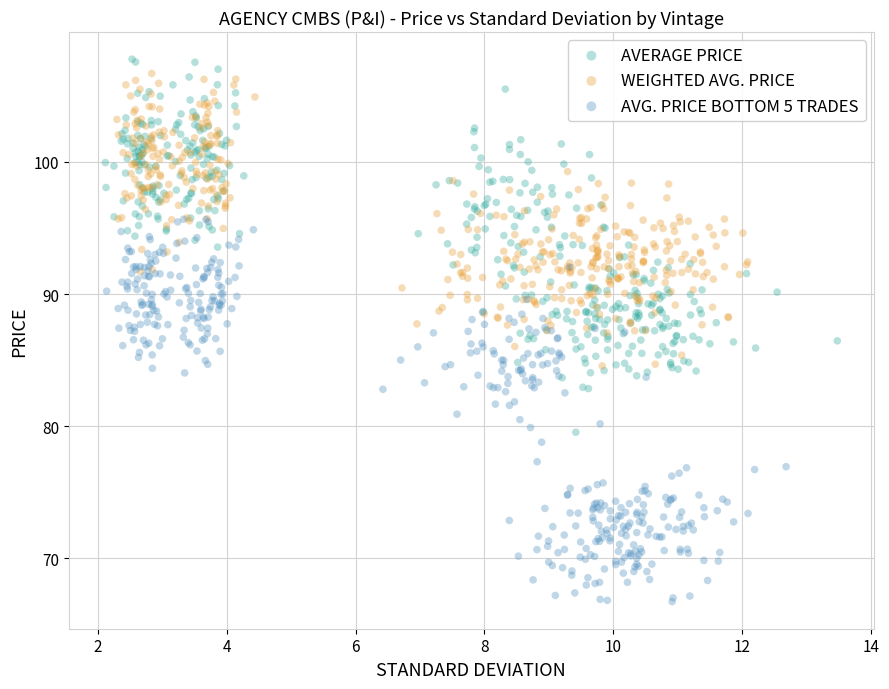

Which series has the widest spread of Y values?

AVG. PRICE BOTTOM 5 TRADES